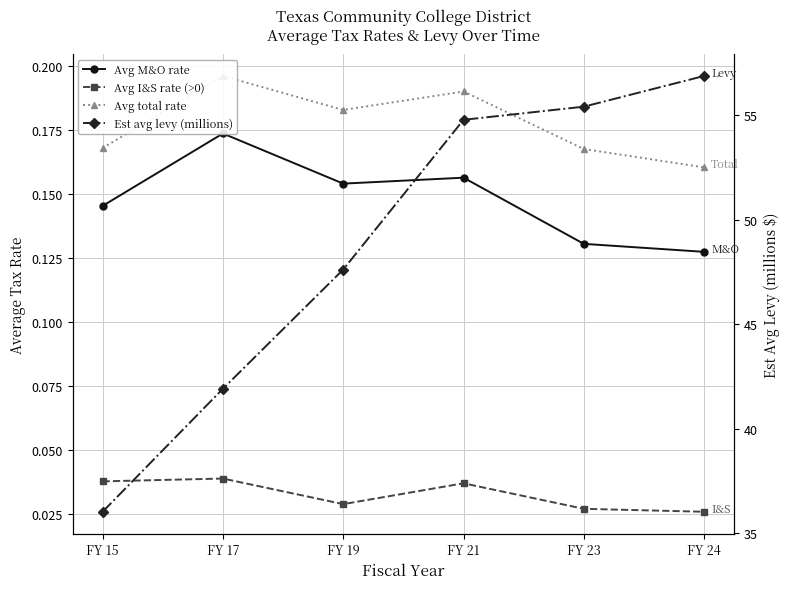

How many distinct data groups are displayed?

4